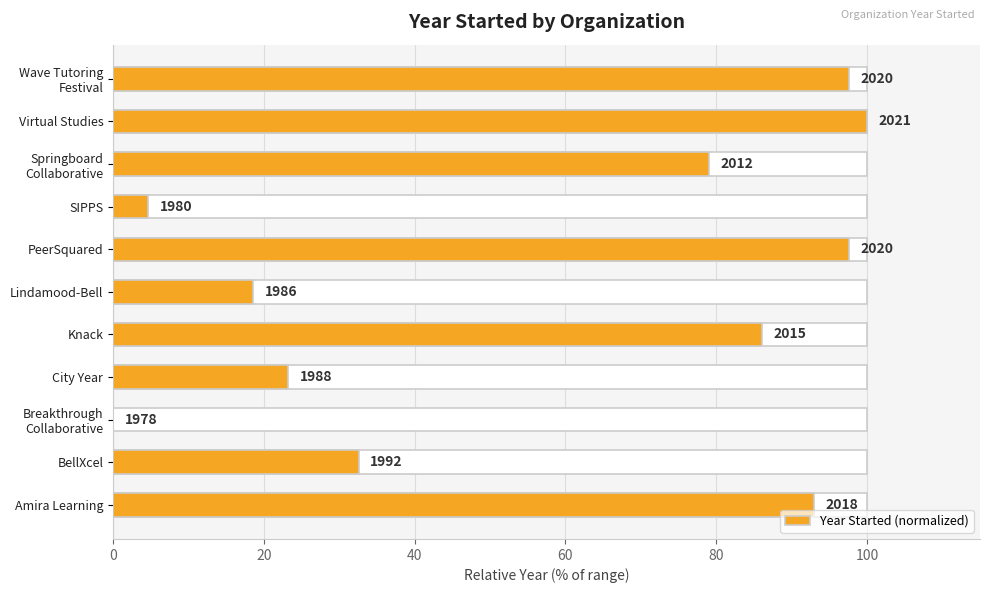

Is it true that the value at Lindamood-Bell is 24.3?

False